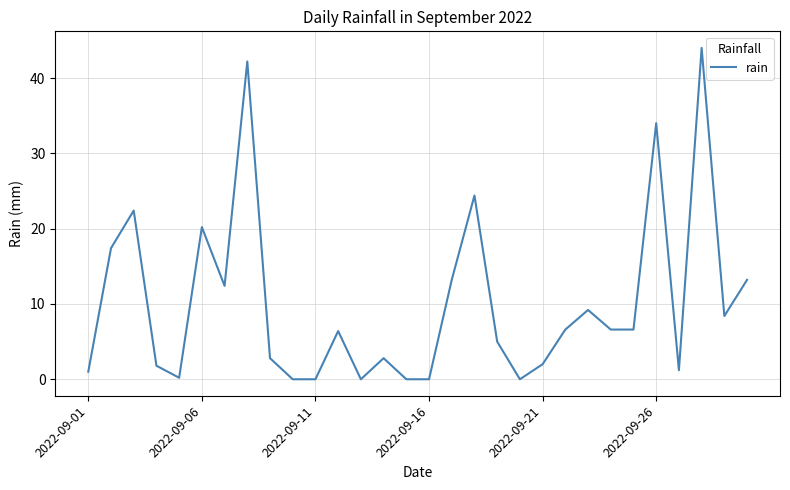

What is the difference between the maximum and minimum values?

44.0